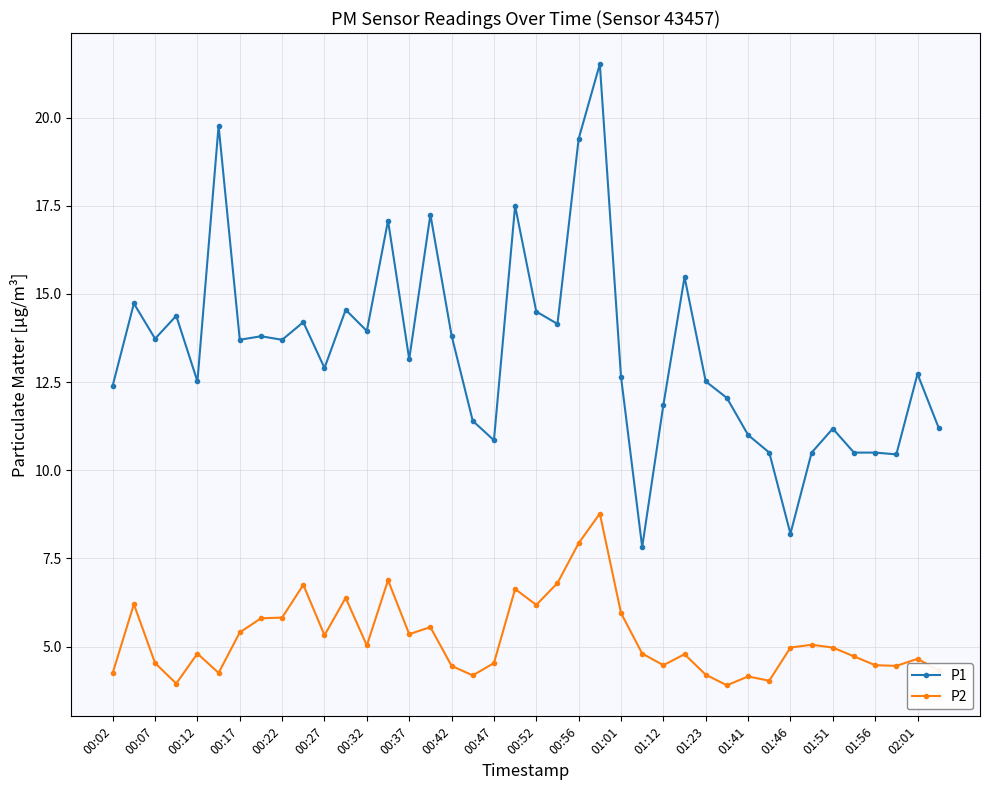

Which series has the widest spread of values?

P1